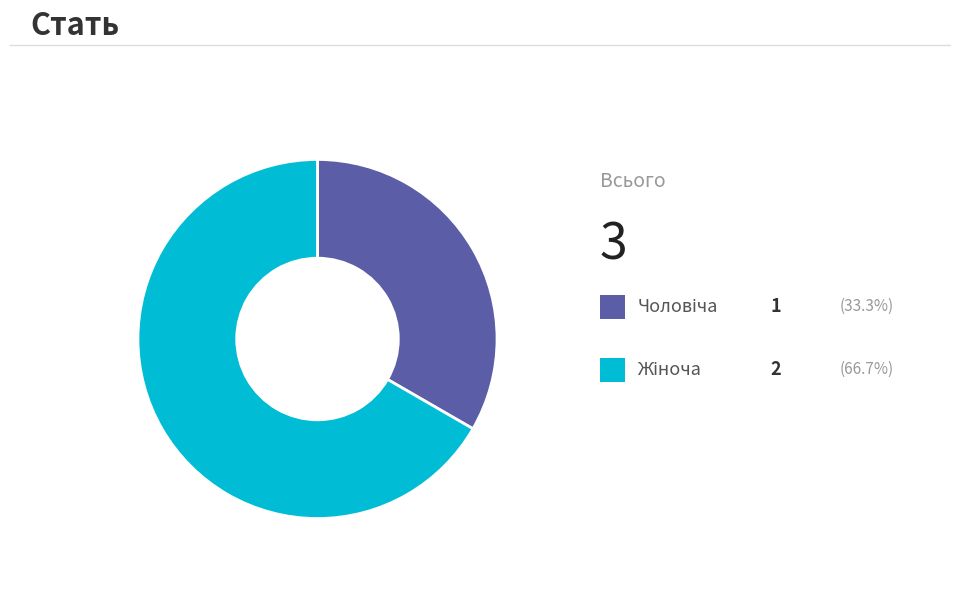

Is there a majority slice in this chart?

Yes